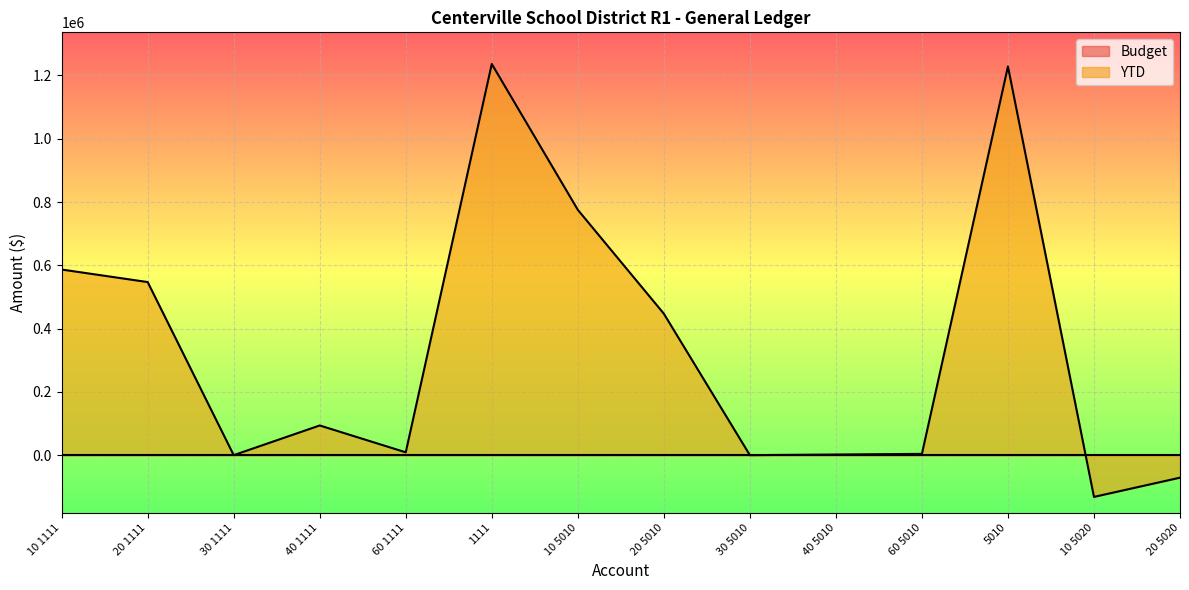

What is the sum of all values?

4725786.4